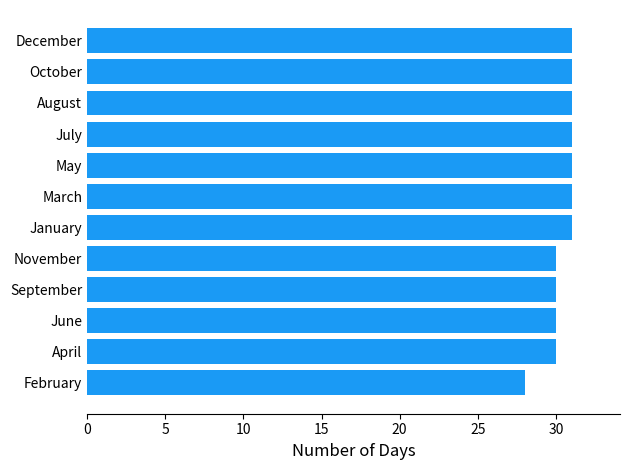

Is it true that the value at September is 30?

True